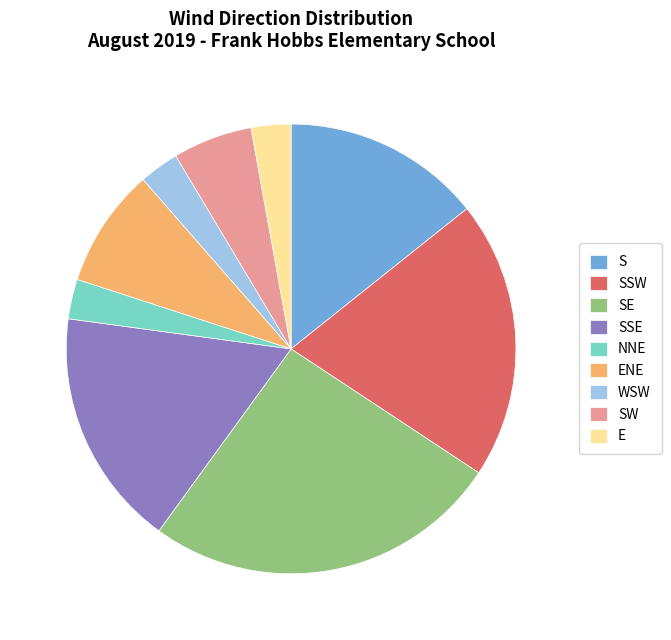

Is the sum of SSE and S greater than half?

No